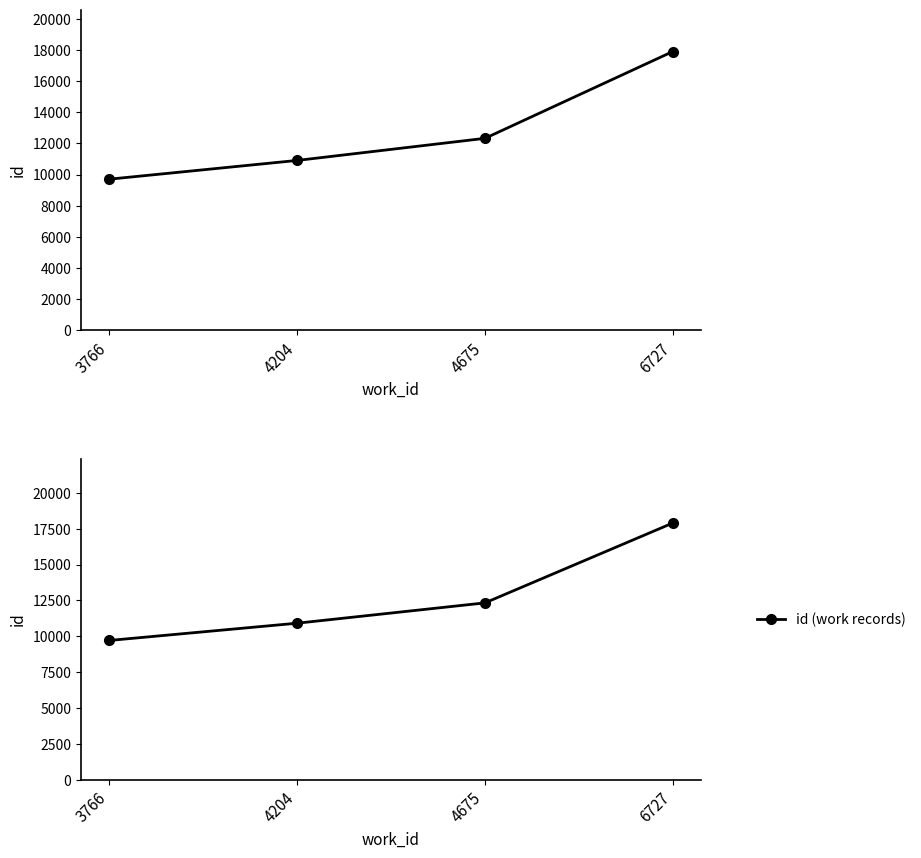

The value of id (work records) at 4675 is 12329. True or false?

True